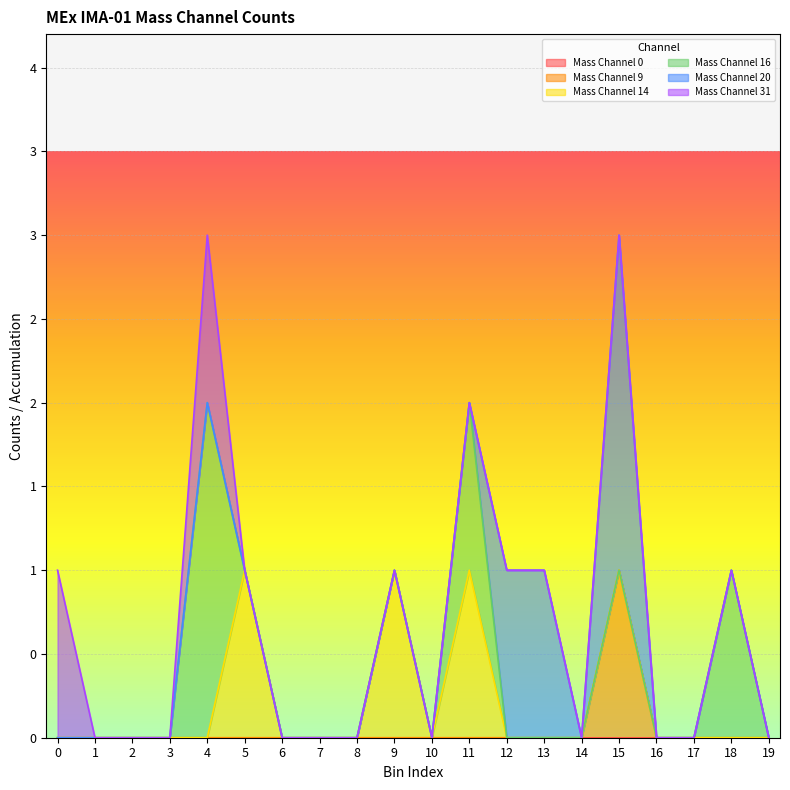

Does the chart display data point markers on the line(s)?

No